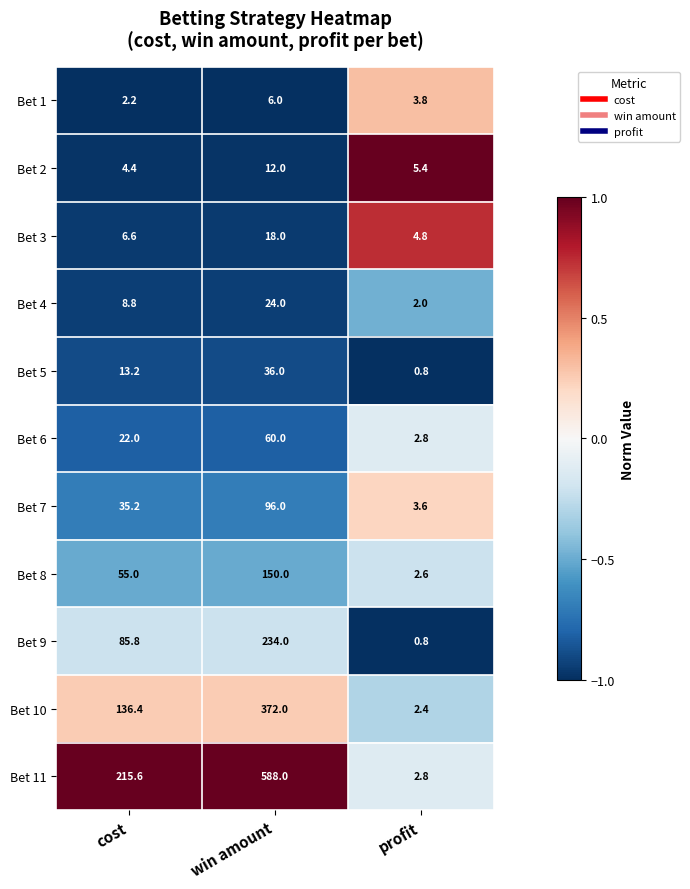

The Bet 10 series shows 56.1 at cost. True or false?

False